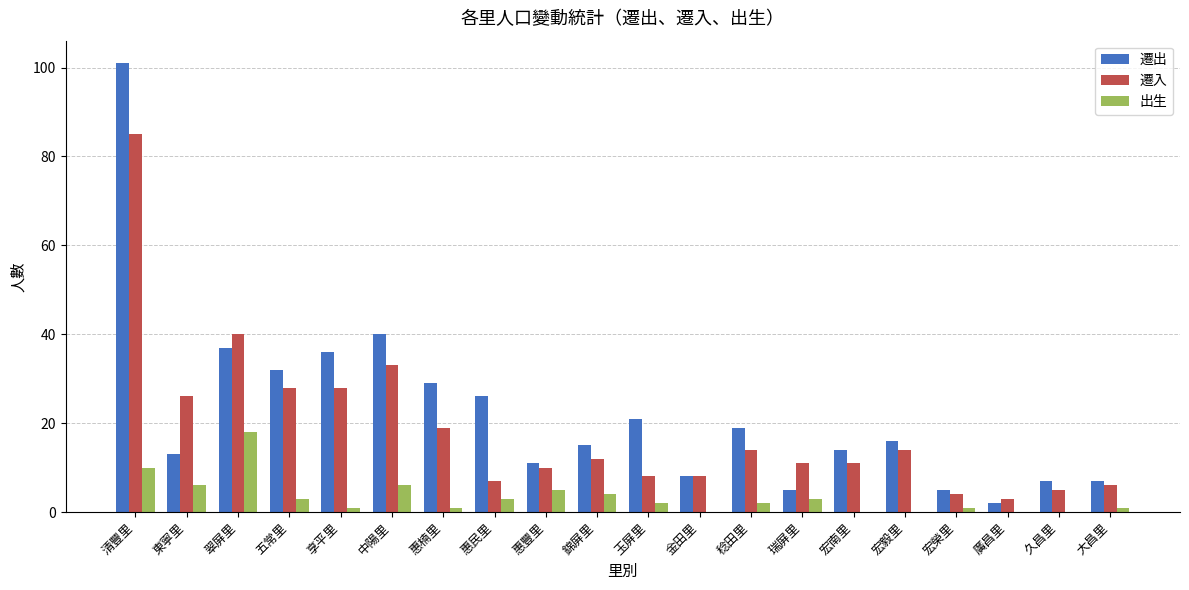

Which category has the highest value in the 遷入 series?

清豐里